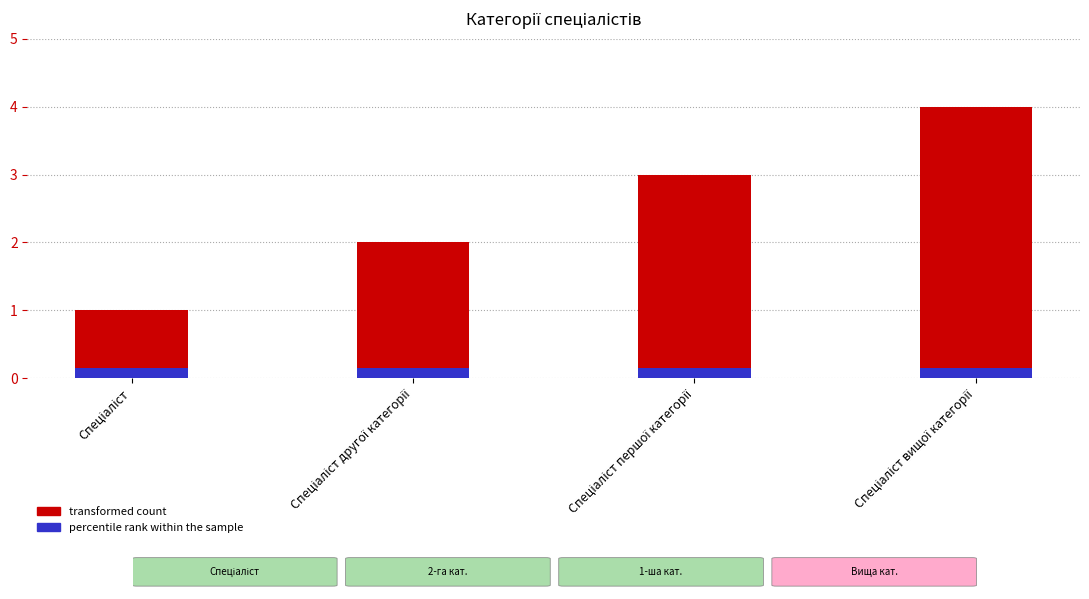

List the series in order of their overall mean, lowest first.

percentile rank within the sample, transformed count